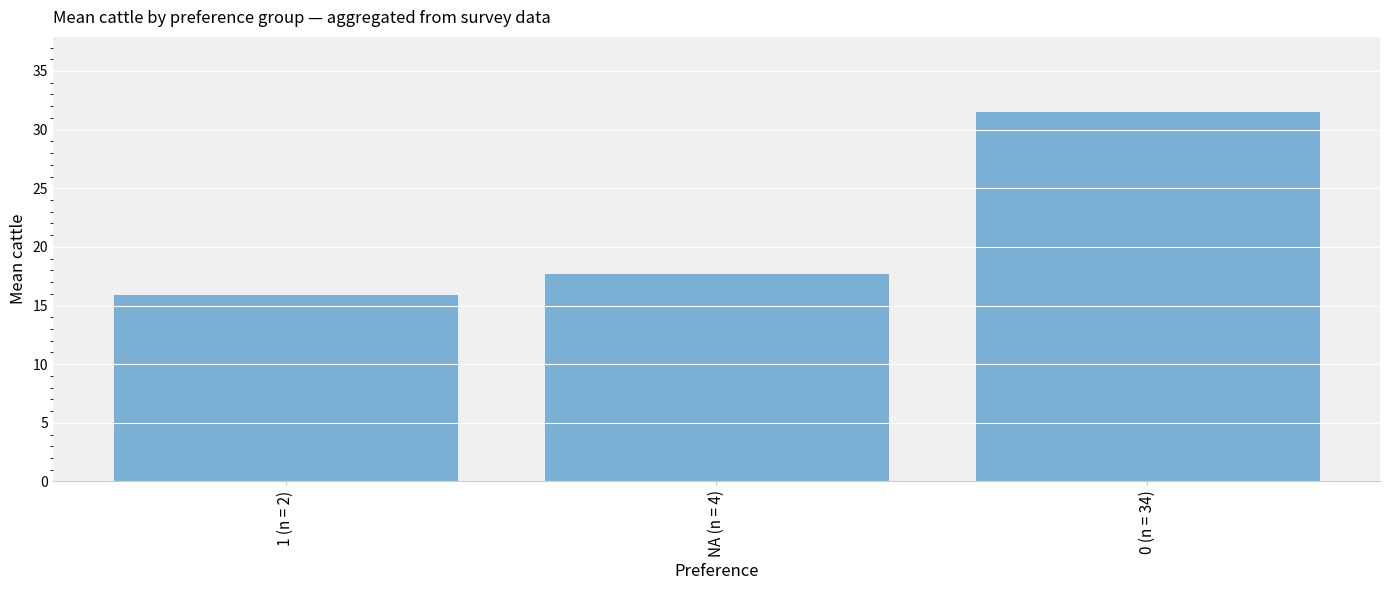

How many distinct data groups are displayed?

1